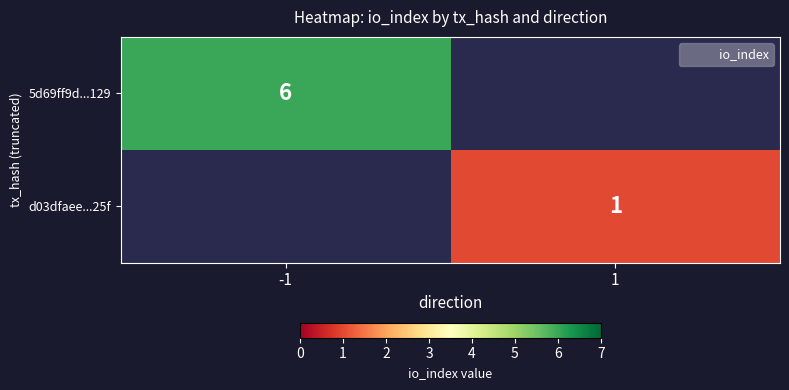

True or false: d03dfaee...25f has a value of 1.0 at 1.

True